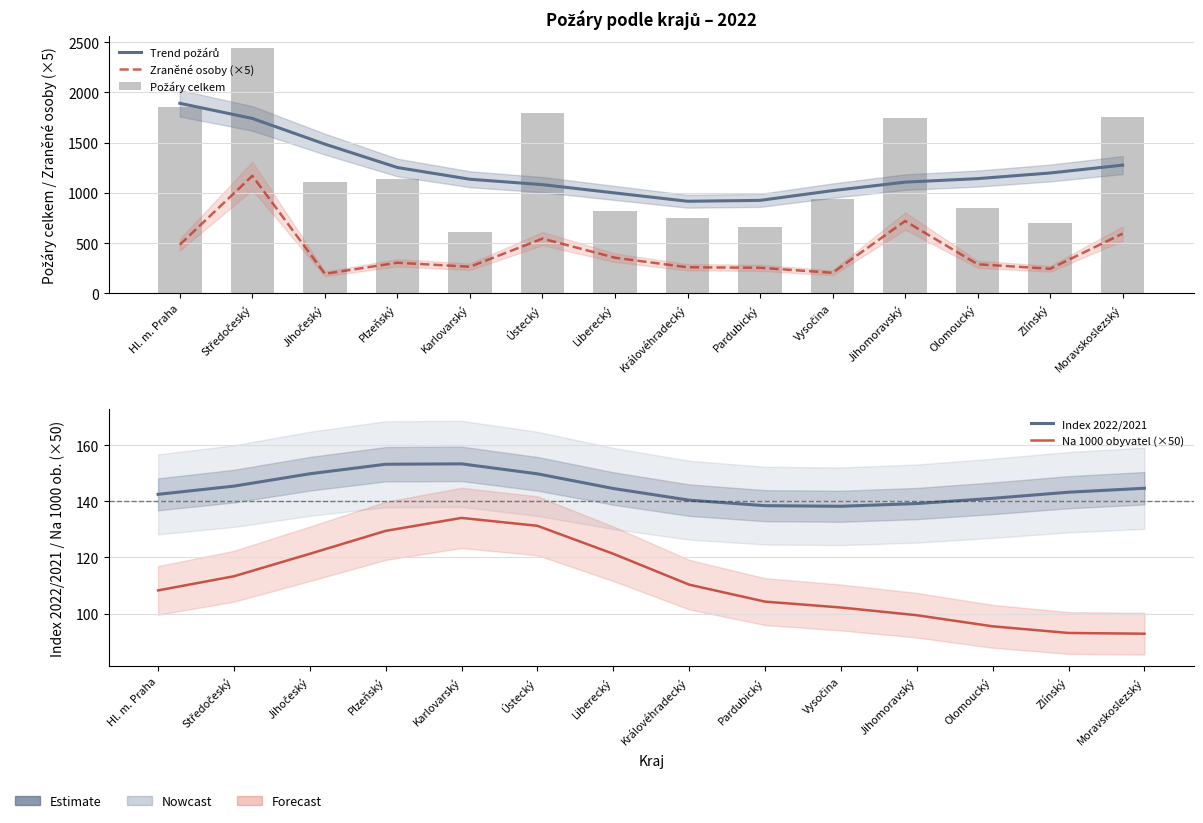

Which category has the highest value in the Zraněné osoby (×5) series?

Středočeský